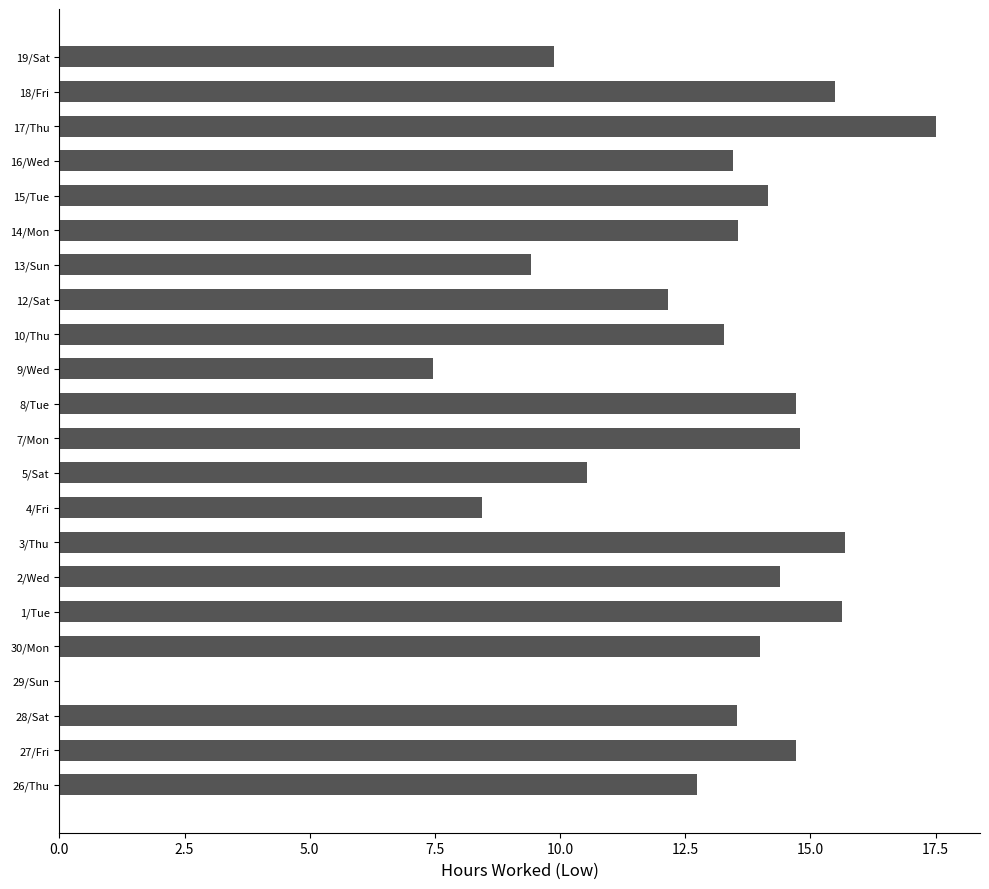

What is the approximate value at 27/Fri?

14.7